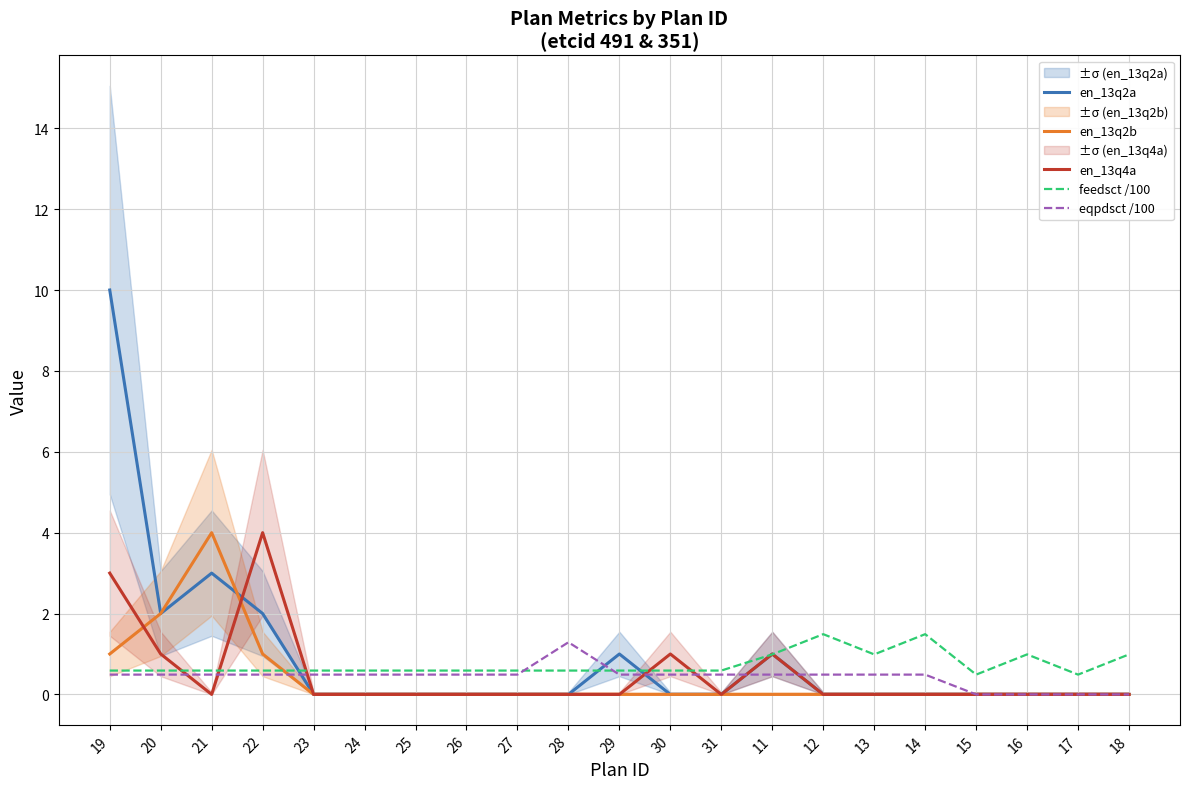

How many distinct data groups are displayed?

5